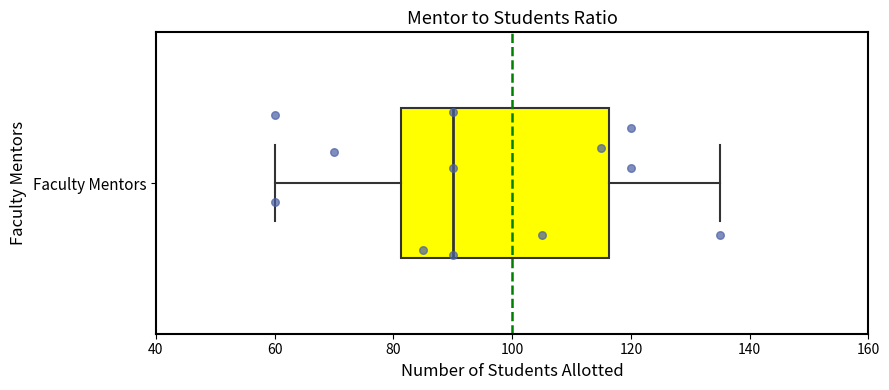

Transcribe this box plot: give where the median line is, the range the box spans, and where the two whiskers end, as read against the x-axis. The values are not printed on the chart, so give them approximately, as read against the axis.

median 90, box 82 to 116, whiskers 60 to 136